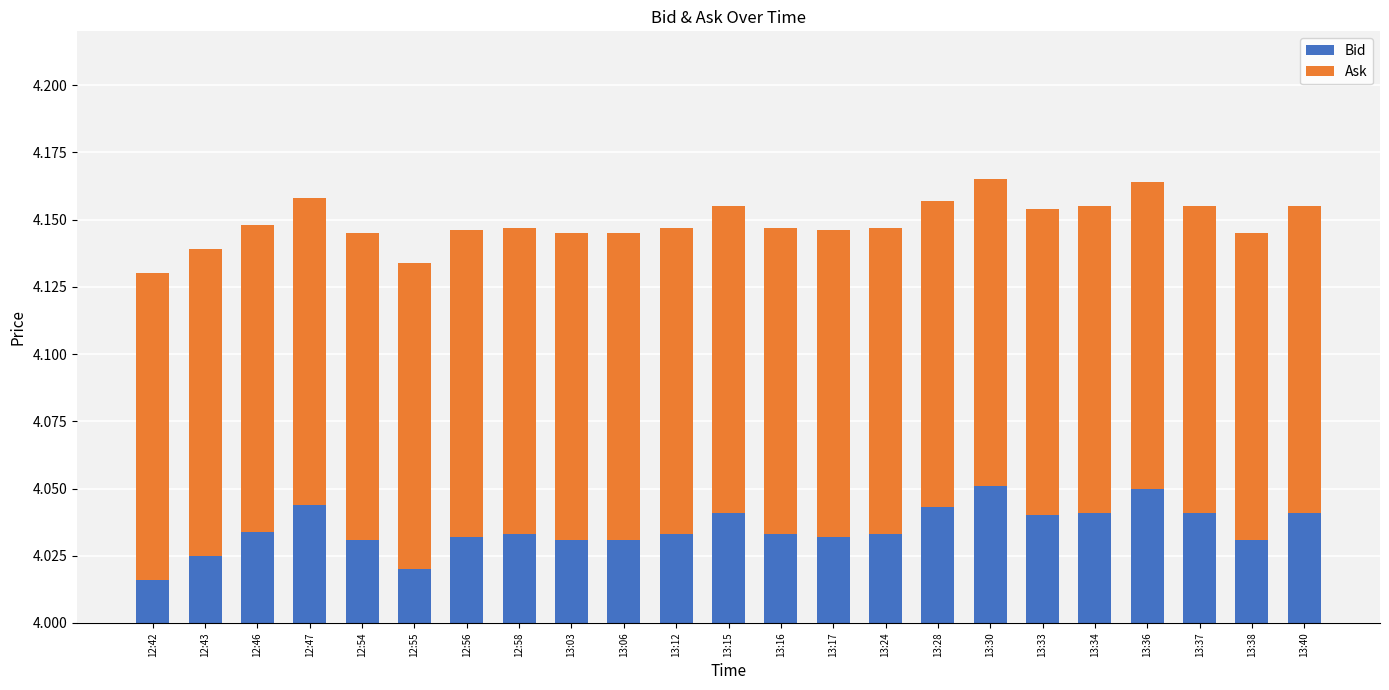

At how many categories does at least one series exceed 2?

23